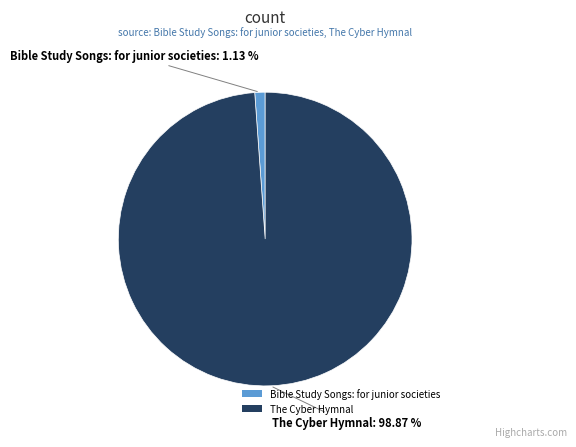

Which has a higher value, The Cyber Hymnal or Bible Study Songs: for junior societies?

The Cyber Hymnal